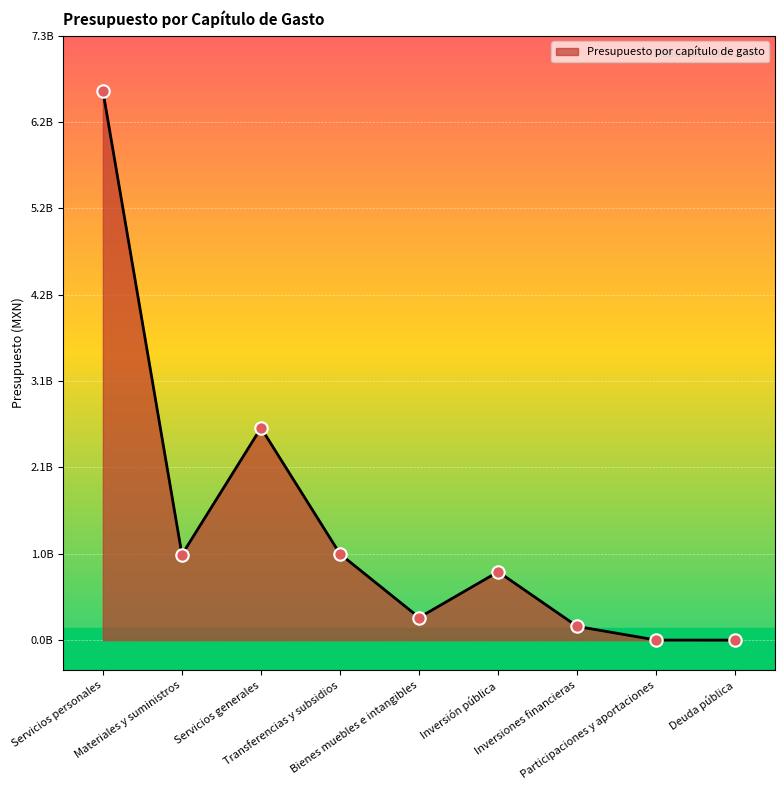

What is the change in value from Materiales y suministros to Servicios generales?

+1525421183.1